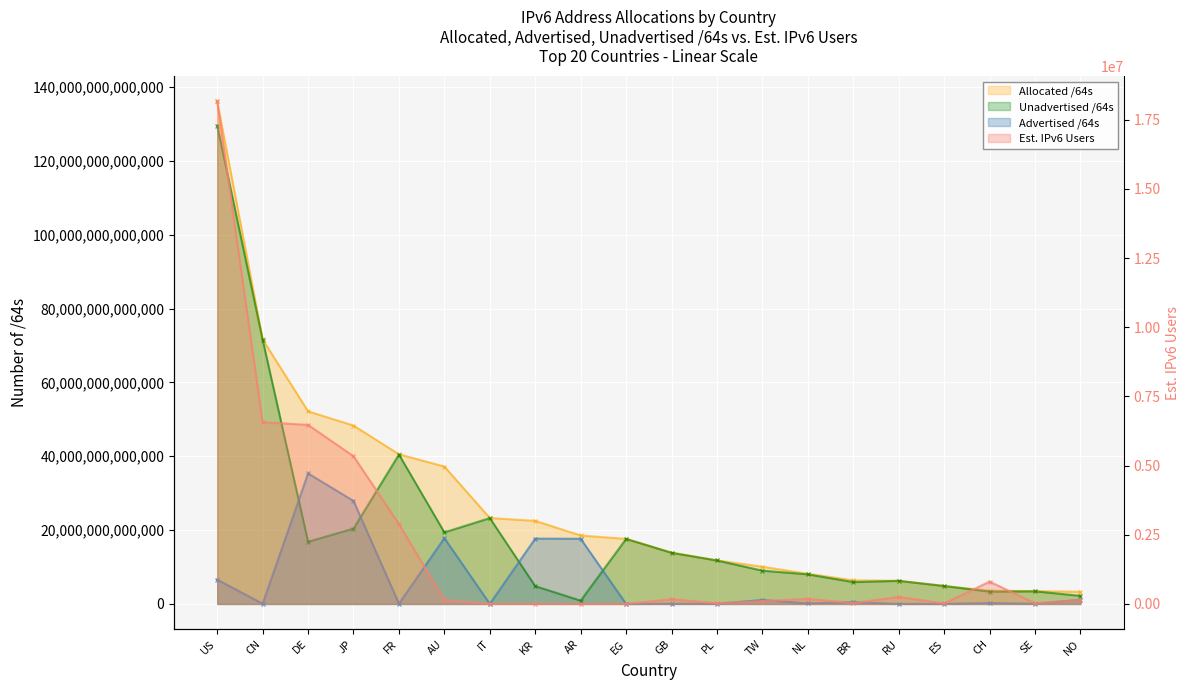

After their last crossing, which series has the higher values: Advertised /64s or Unadvertised /64s?

Unadvertised /64s